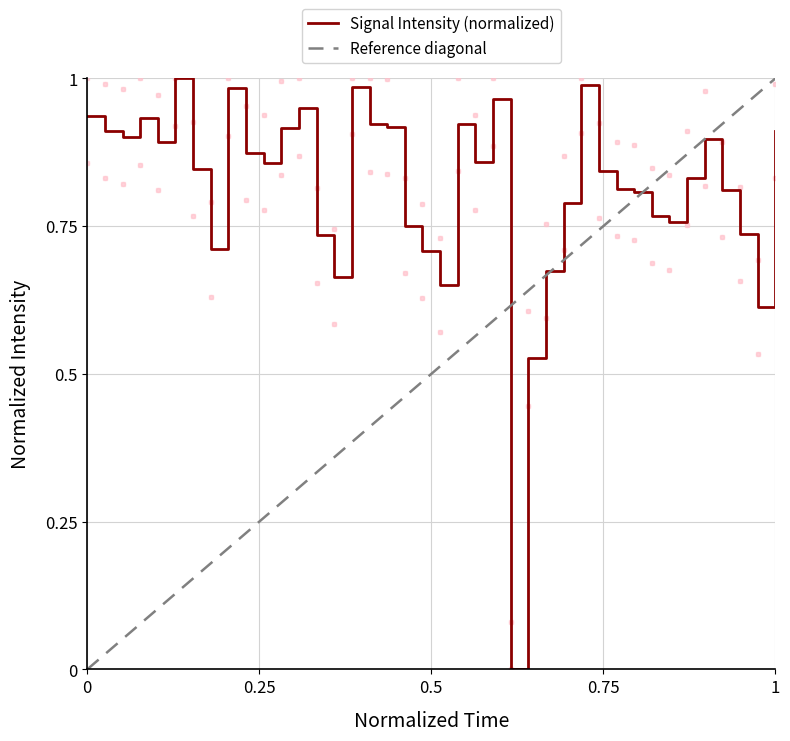

Is it true that Signal Intensity (normalized) equals 1.5 at 1?

False